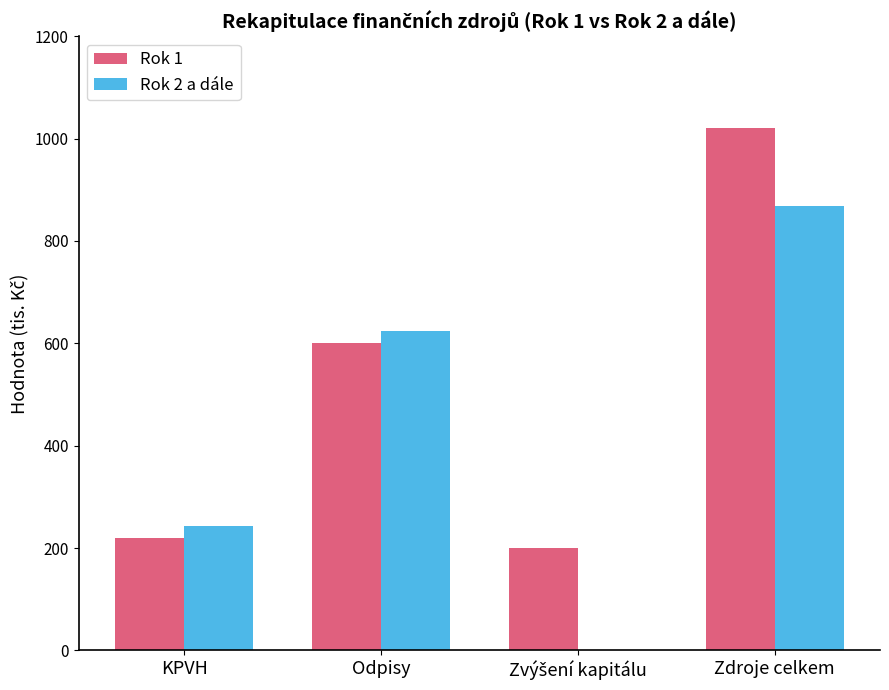

True or false: Rok 2 a dále has a value of 625 at Odpisy.

True